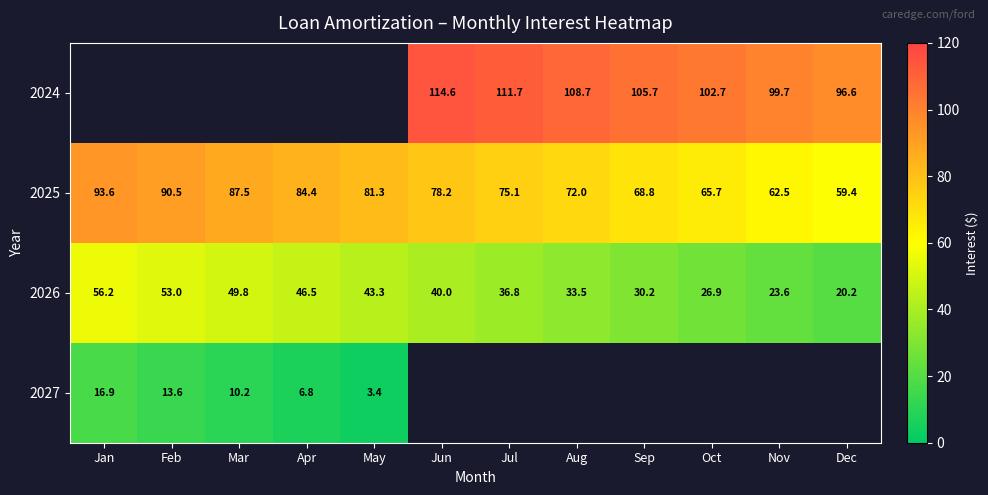

The value of 2026 at Feb is 53.0. True or false?

True